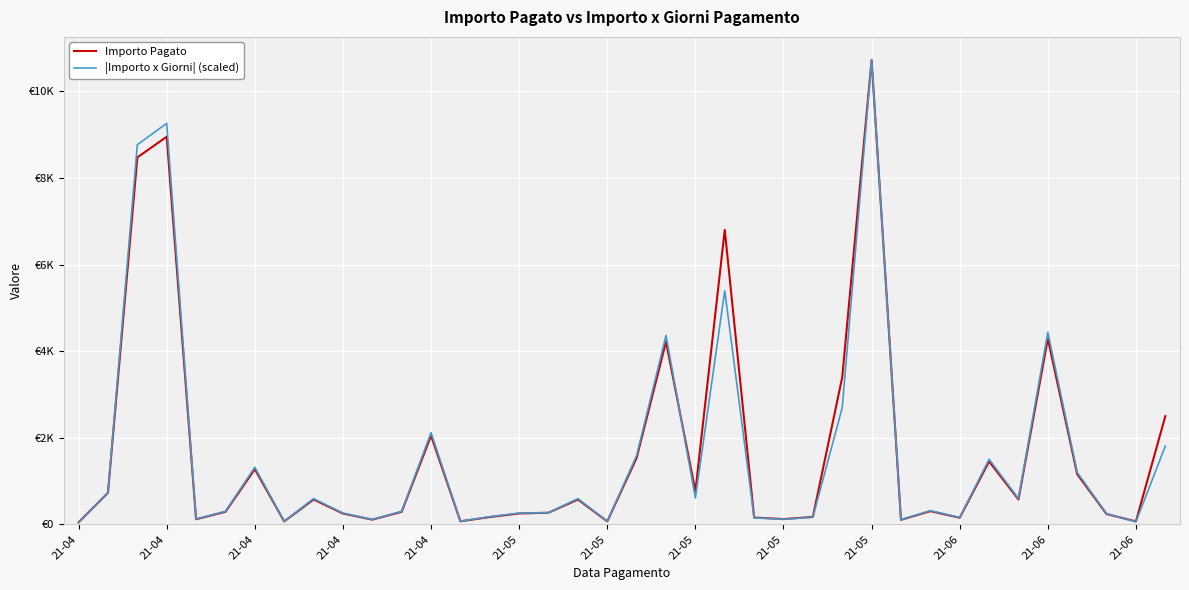

What are all the series names shown in the legend?

Importo Pagato, |Importo x Giorni| (scaled)